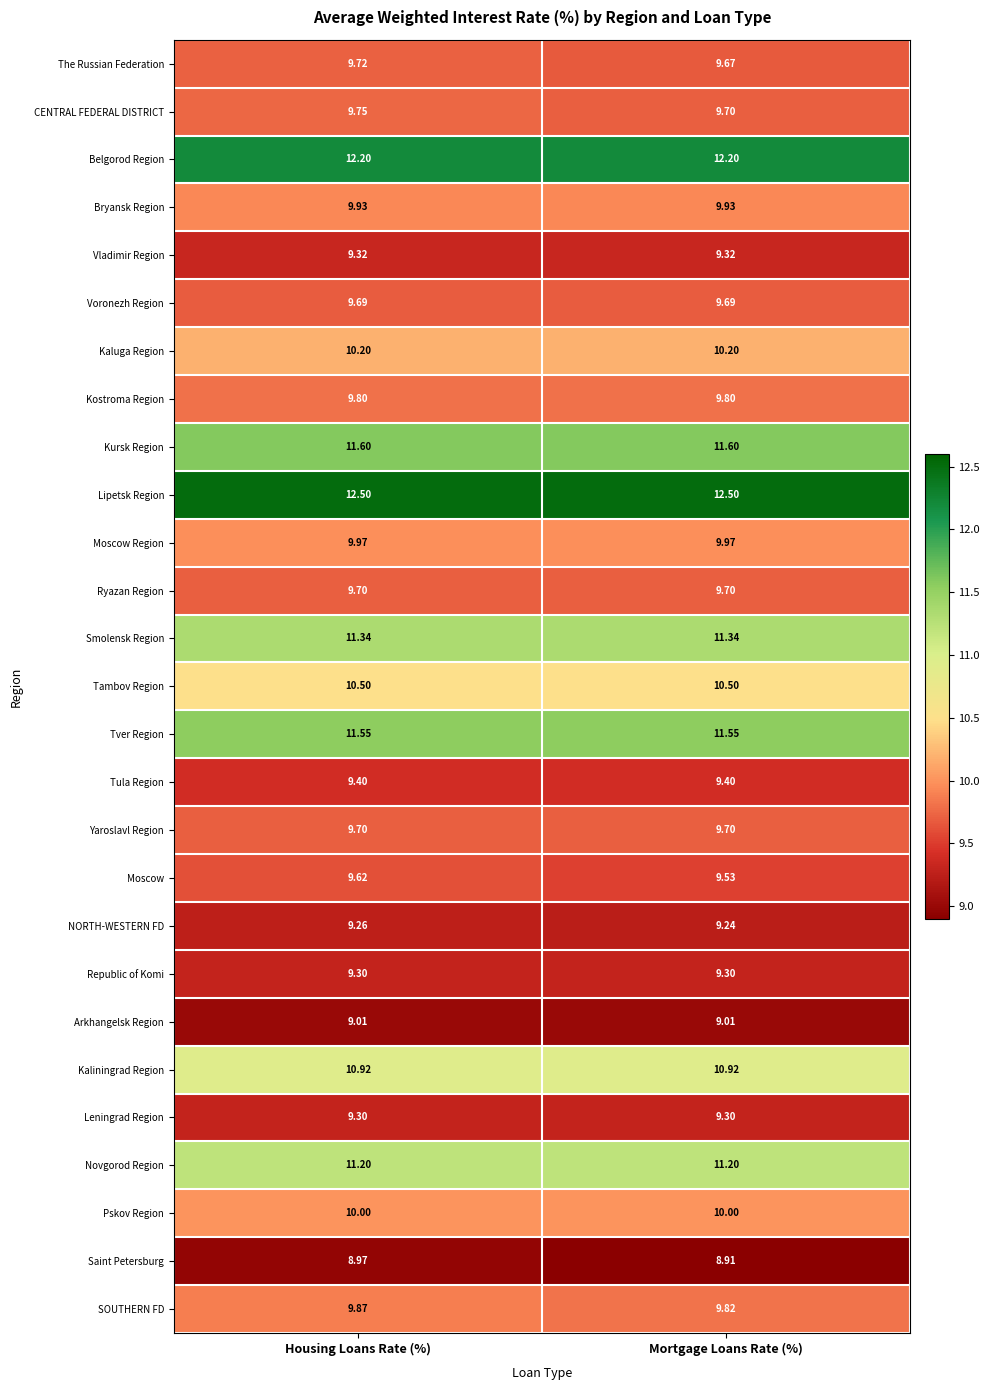

Which label corresponds to the smallest value in the chart?

Mortgage Loans Rate (%)